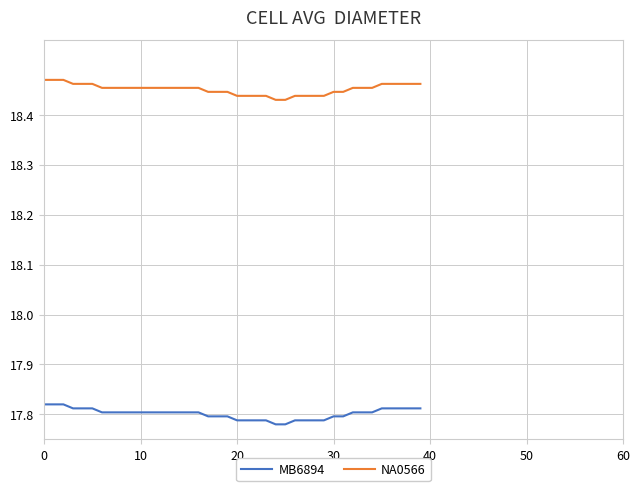

Rank the series by their average value, from lowest to highest.

MB6894, NA0566